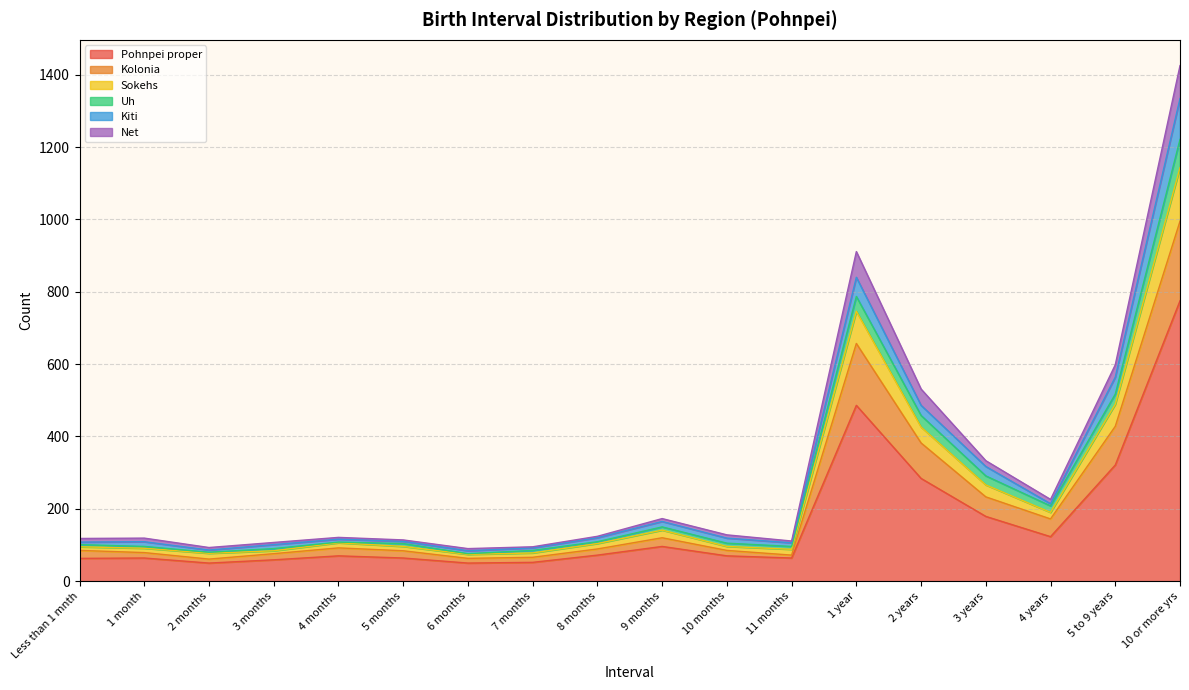

What is the highest value of the Pohnpei proper series?

775